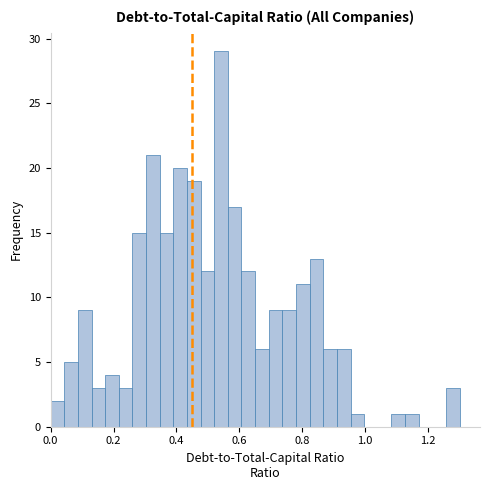

Around what value on the x-axis is the tallest bar? Give the approximate position of its centre, as read against the axis.

0.54